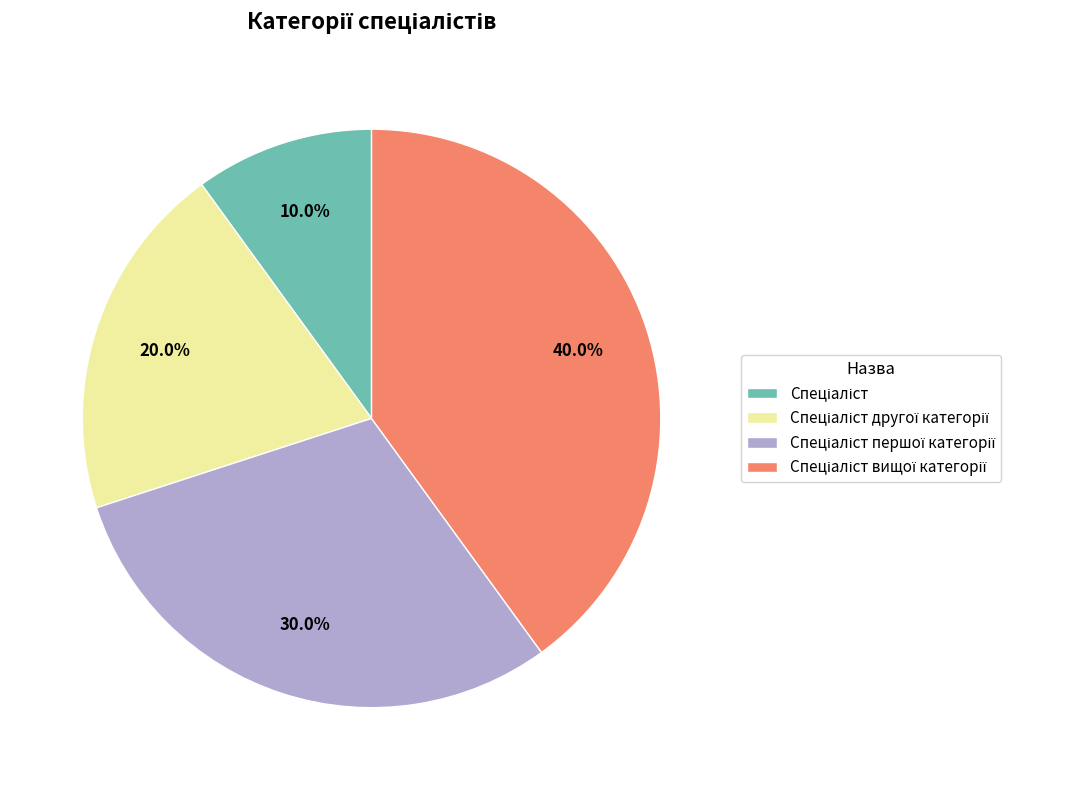

To the nearest percent, what is the average slice percentage?

25%